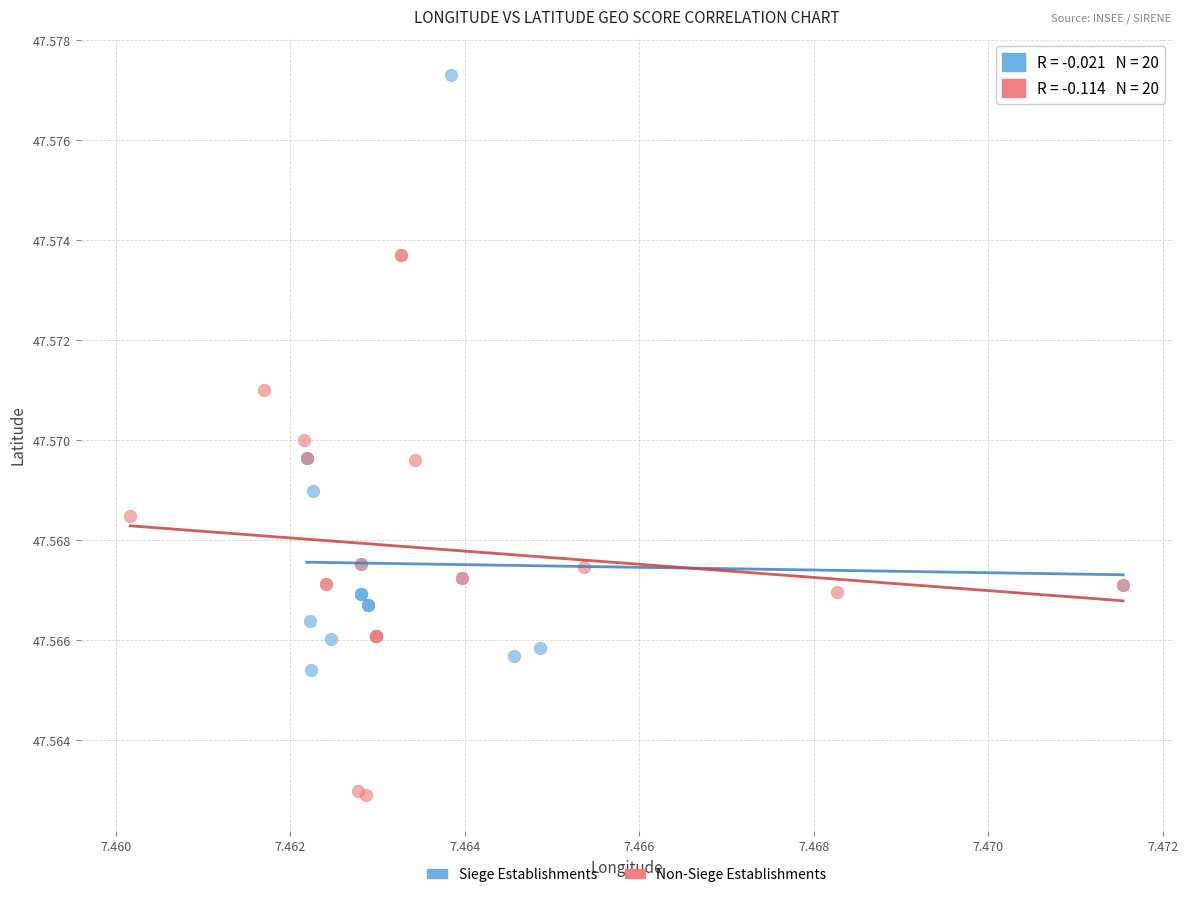

Which series contains the highest Y value?

Siege Establishments